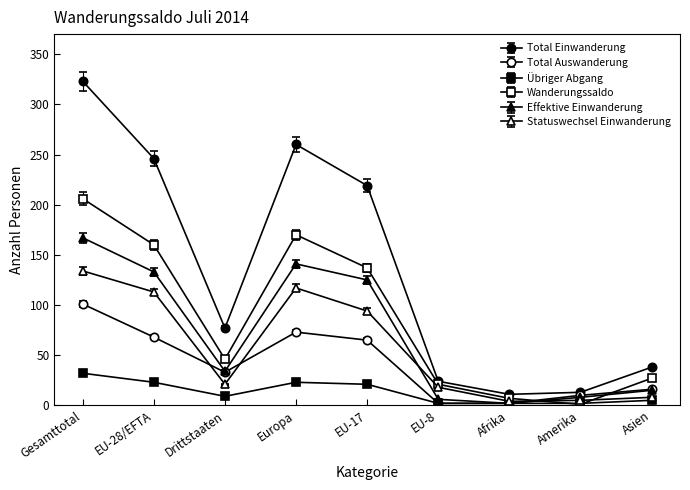

True or false: Effektive Einwanderung and Total Einwanderung cross at least once.

False